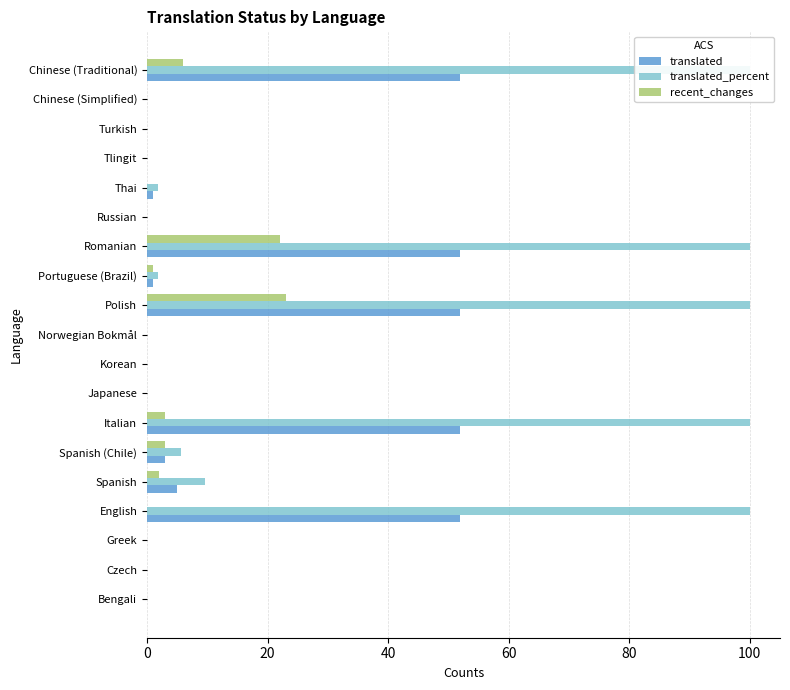

Reading left to right, transcribe all the data shown in this chart.

translated: 0.0	0.0	0.0	52.0	5.0	3.0	52.0	0.0	0.0	0.0	52.0	1.0	52.0	0.0	1.0	0.0	0.0	0.0	52.0
translated_percent: 0.0	0.0	0.0	100.0	9.6	5.7	100.0	0.0	0.0	0.0	100.0	1.9	100.0	0.0	1.9	0.0	0.0	0.0	100.0
recent_changes: 0.0	0.0	0.0	0.0	2.0	3.0	3.0	0.0	0.0	0.0	23.0	1.0	22.0	0.0	0.0	0.0	0.0	0.0	6.0